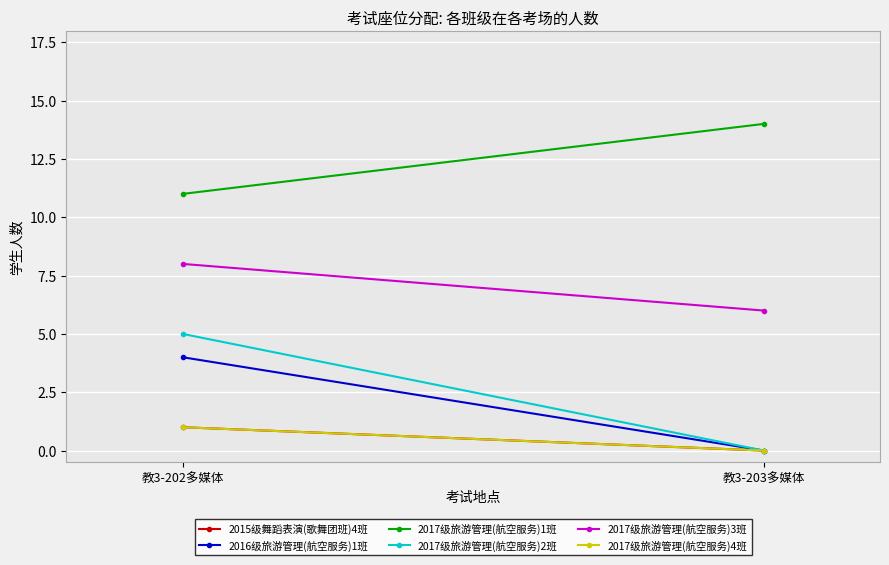

Rank the categories by 2017级旅游管理(航空服务)4班 value from highest to lowest.

教3-202多媒体, 教3-203多媒体